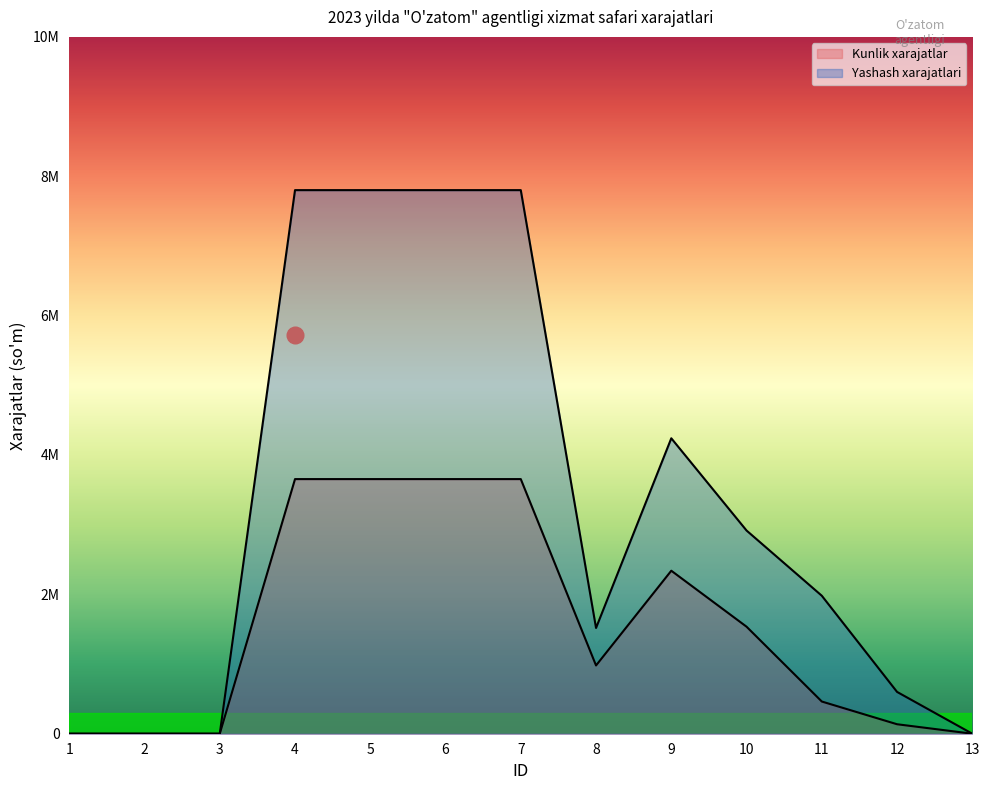

Does the chart display data point markers on the line(s)?

No